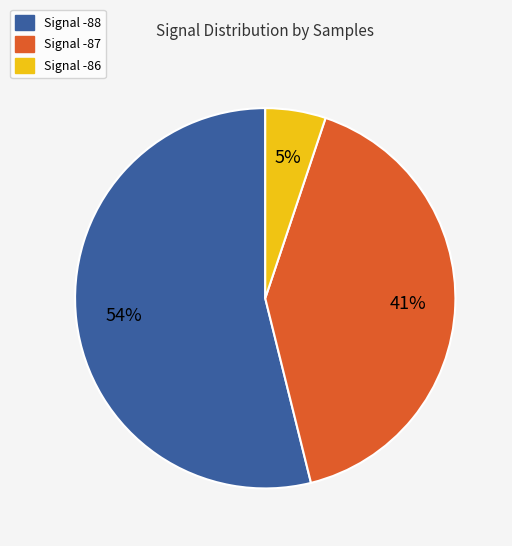

To the nearest percent, what is the average slice percentage?

33%